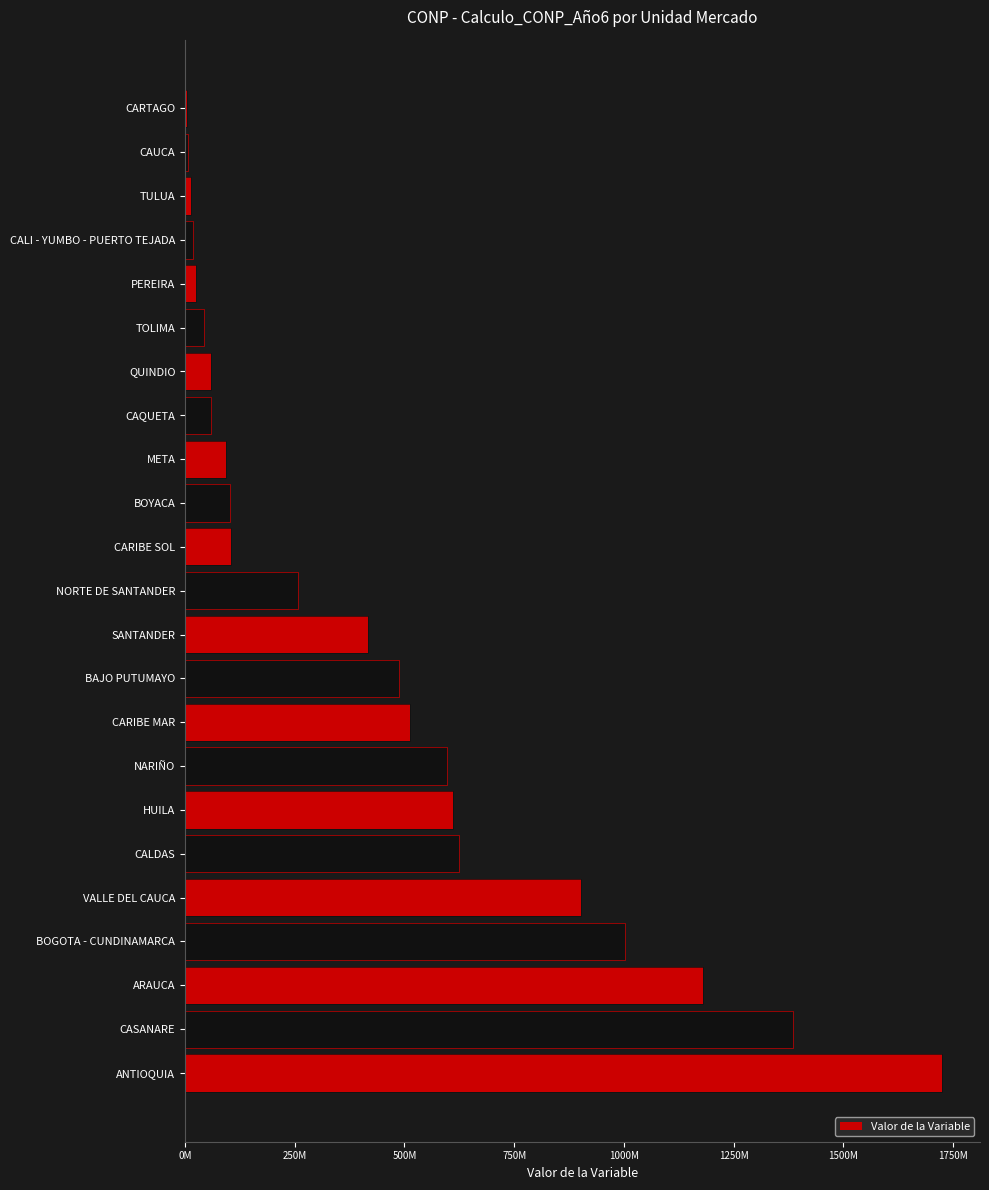

Is it true that the value at CASANARE is 447988267?

False